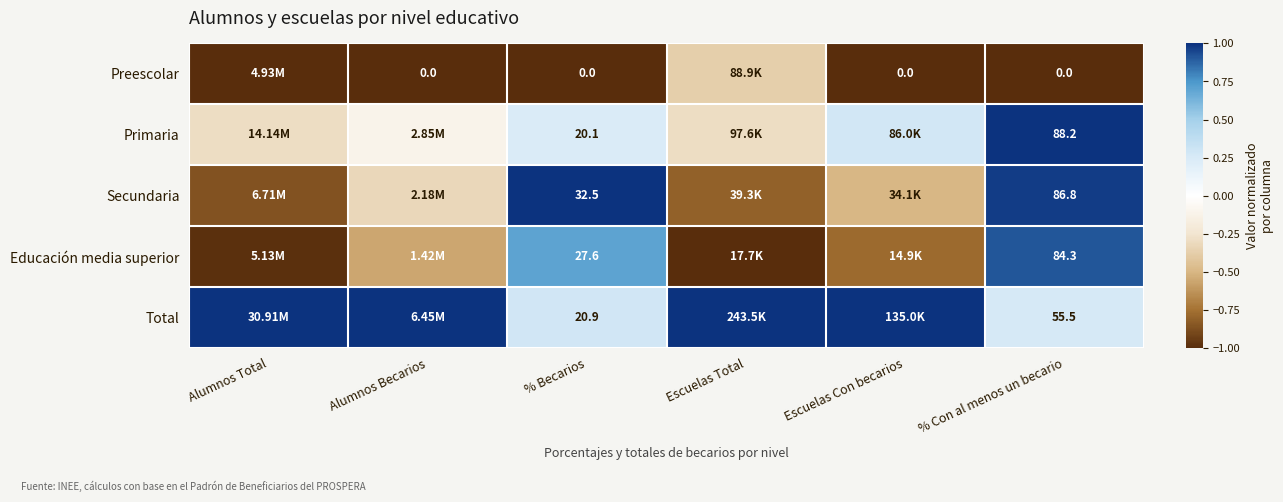

List the series in order of their peak value, highest first.

Primaria, Secundaria, Total, Educación media superior, Preescolar